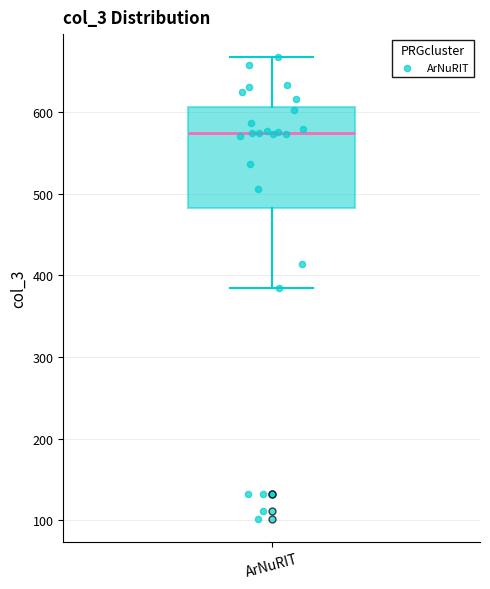

Transcribe this box plot: give where the median line is, the range the box spans, and where the two whiskers end, as read against the y-axis. The values are not printed on the chart, so give them approximately, as read against the axis.

median 570, box 480 to 610, whiskers 380 to 670